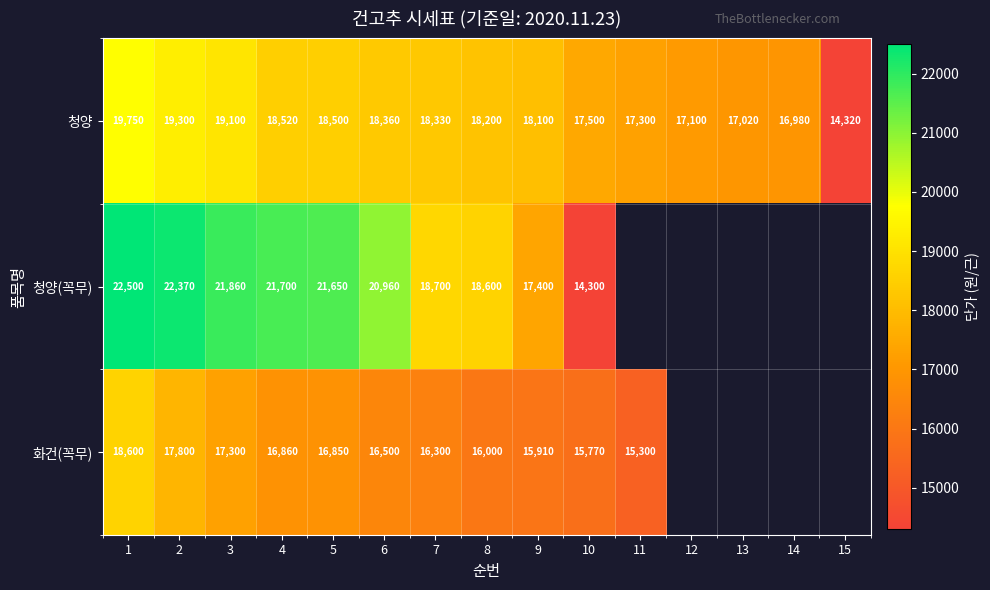

What is the minimum value for 청양?

14320